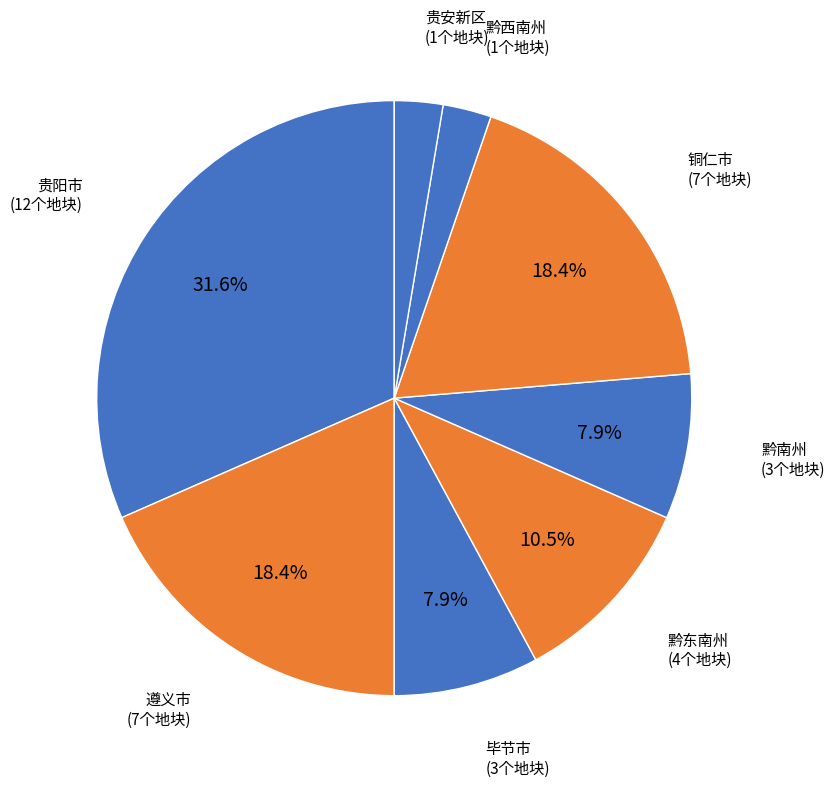

Is the sum of 遵义市 and 黔西南州 greater than half?

No